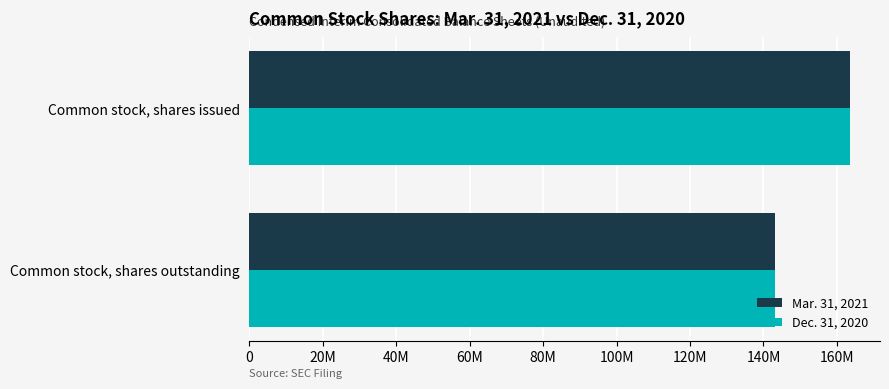

Reading left to right, list all the values displayed in this chart.

Mar. 31, 2021: 163548480	143117068
Dec. 31, 2020: 163548480	143117068